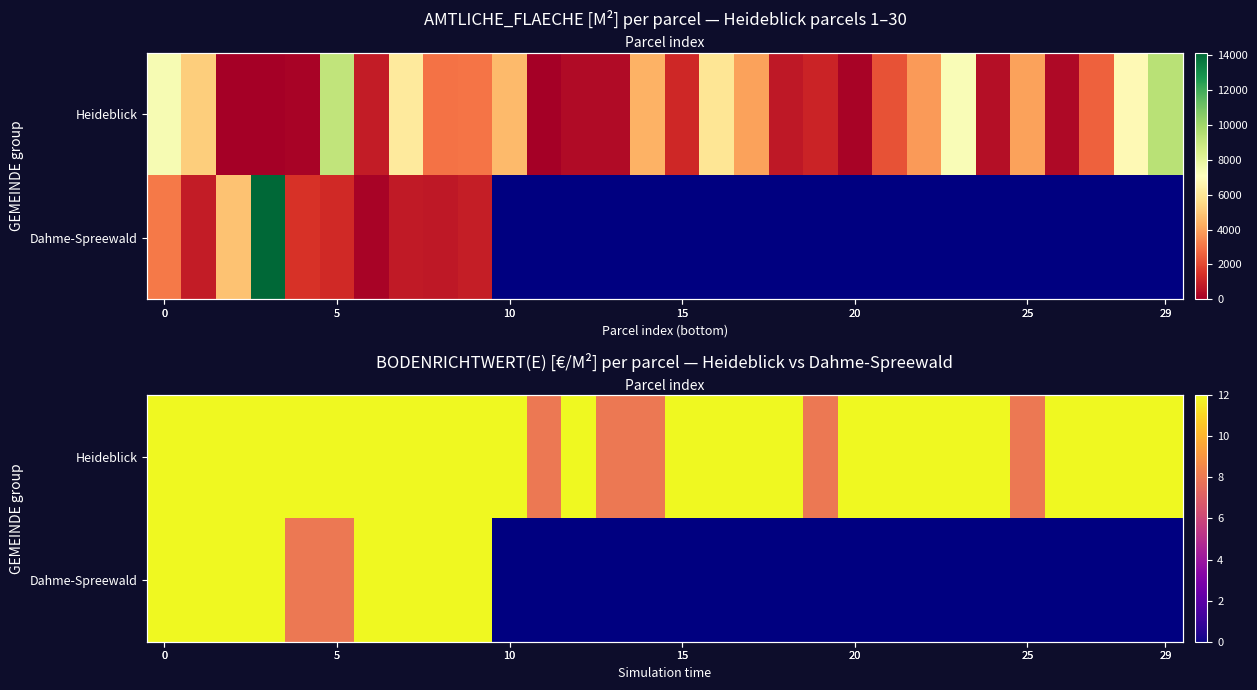

How many series are shown in this chart?

2